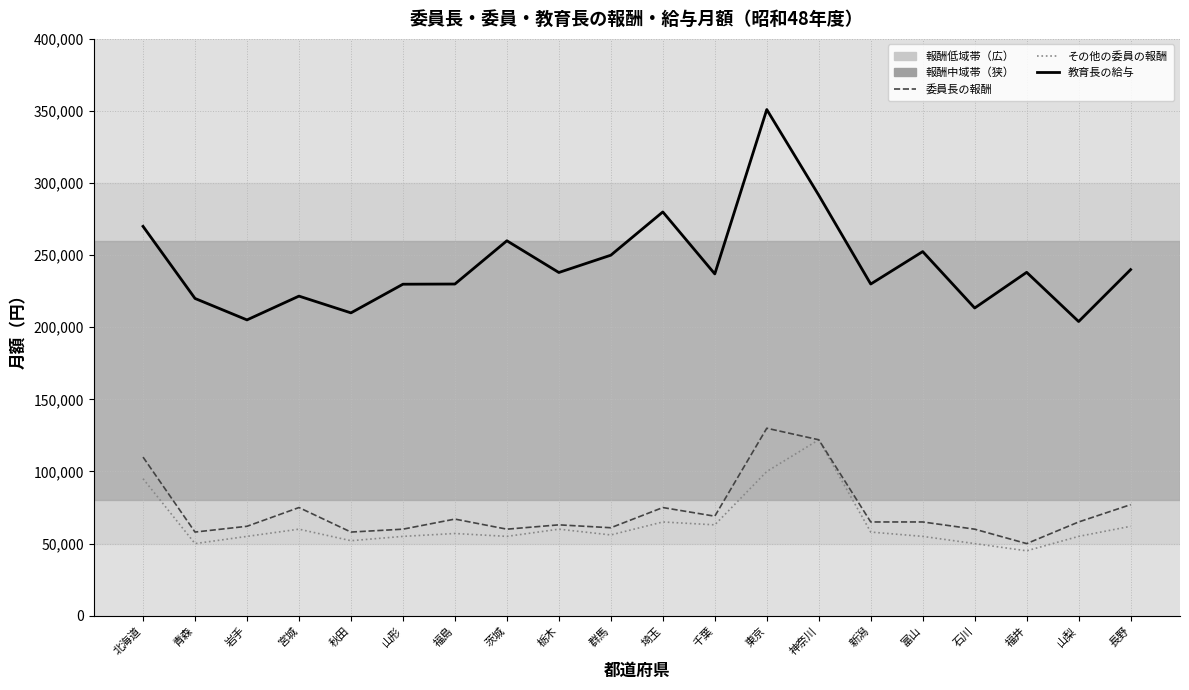

Where is 教育長の給与 nearest to the value 277500?

埼玉